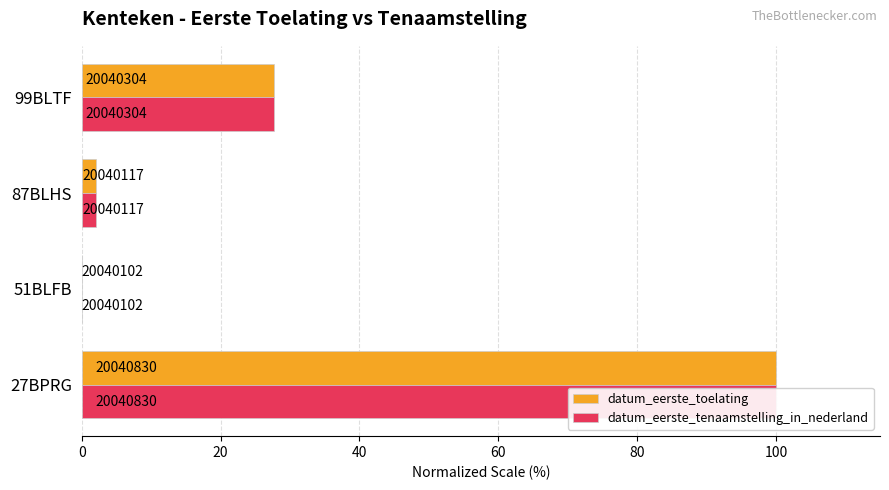

How many groups of bars are there?

4